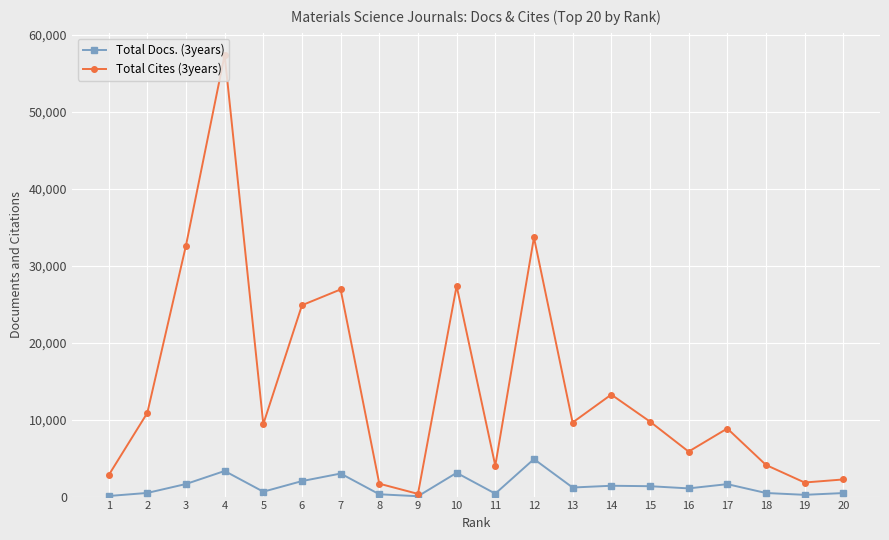

List the series in order of their peak value, highest first.

Total Cites (3years), Total Docs. (3years)